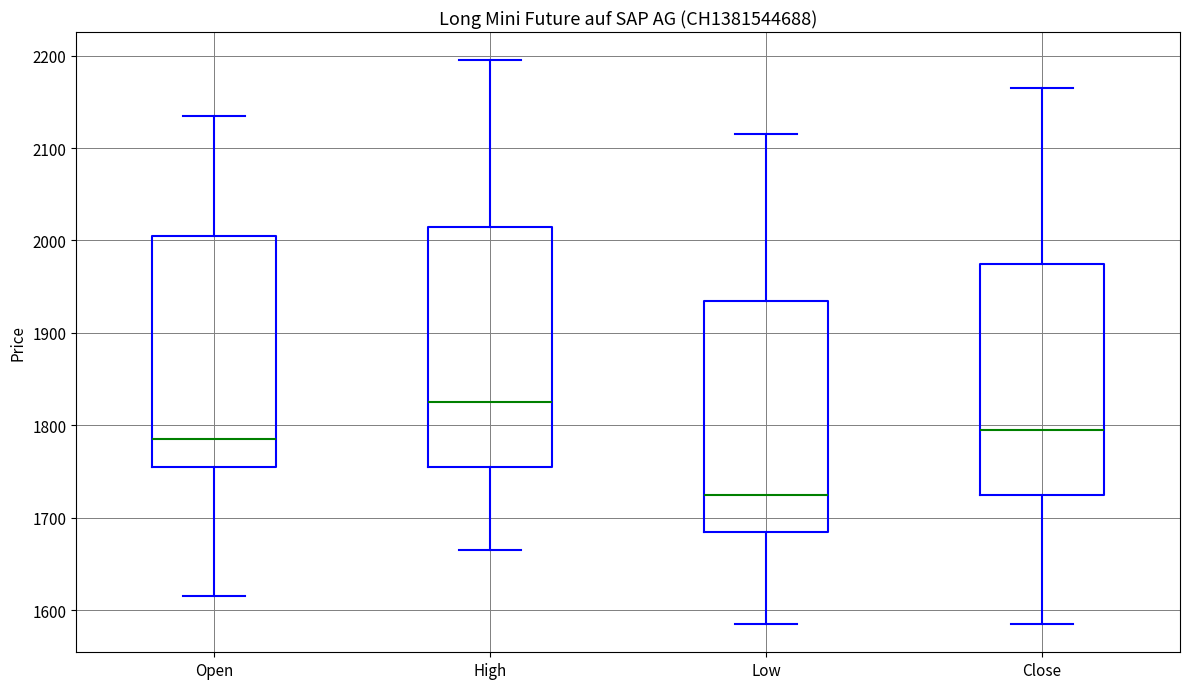

Which box's median line is the highest?

High